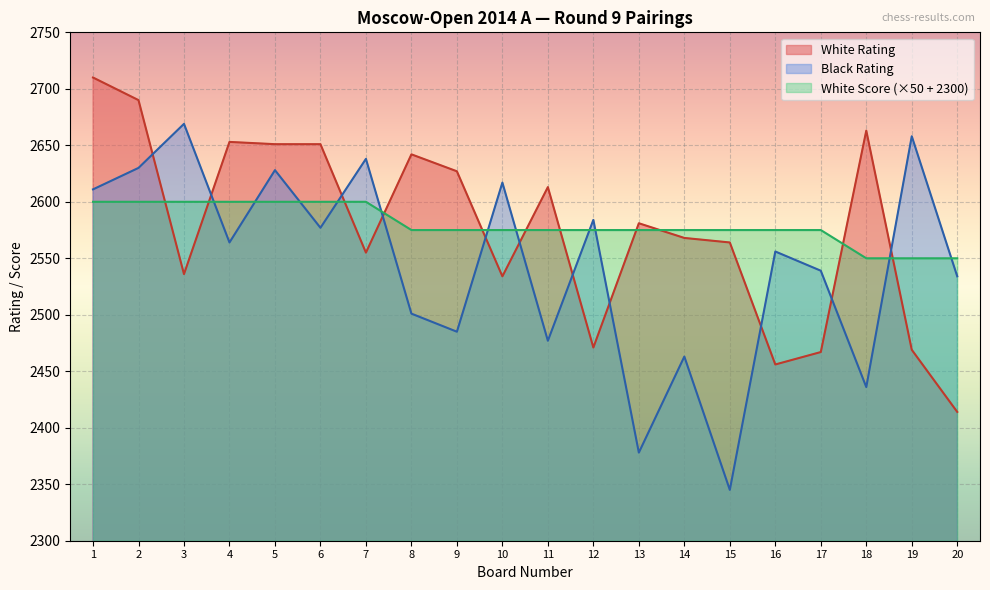

Which series ends up on top after the final intersection of White Score and Black Rating?

White Score